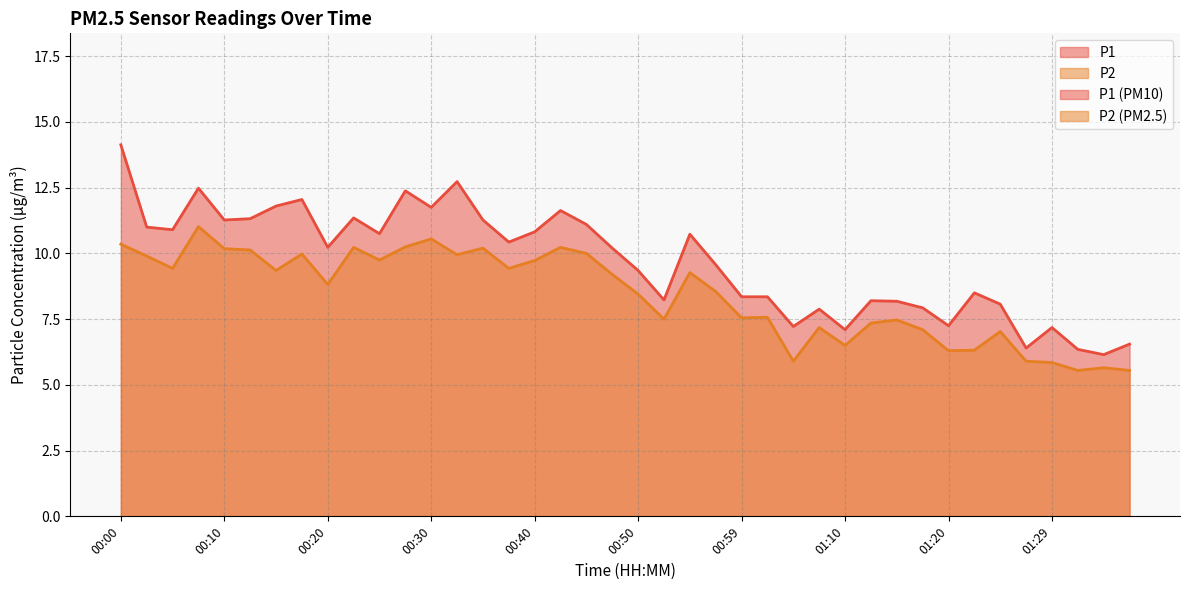

What is the value of the P2 point at the 8th from the left?

10.0